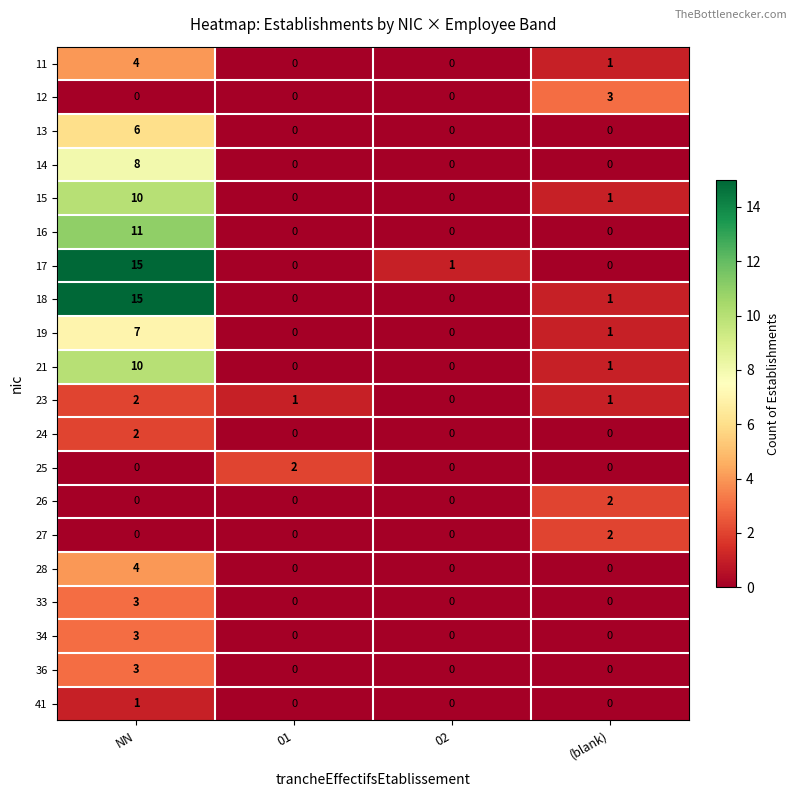

How many distinct data groups are displayed?

20